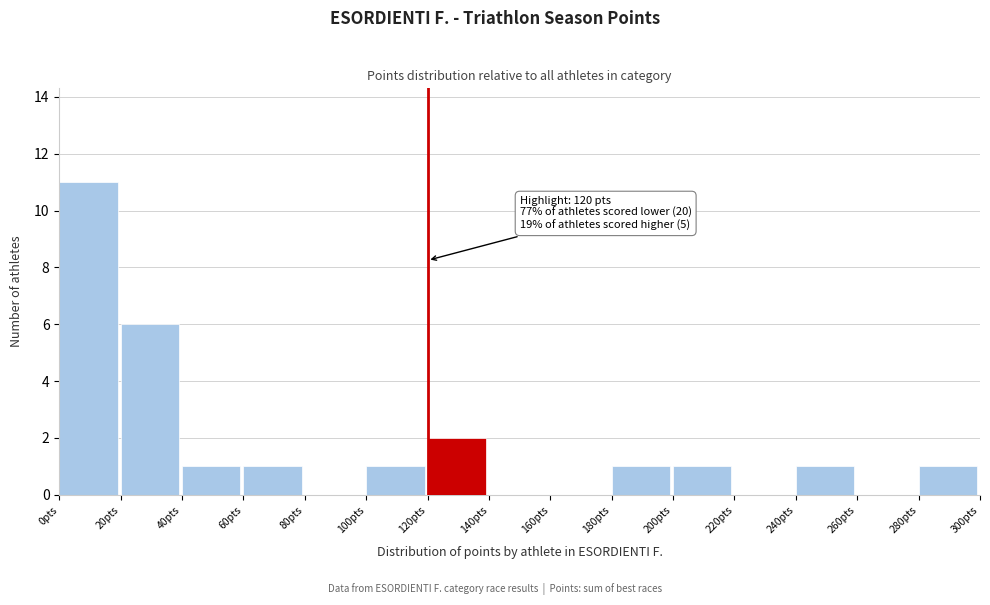

Reading left to right, transcribe all the data shown in this chart.

0pts=11	20pts=6	40pts=1	60pts=1	80pts=0	100pts=1	120pts=2	140pts=0	160pts=0	180pts=1	200pts=1	220pts=0	240pts=1	260pts=0	280pts=1